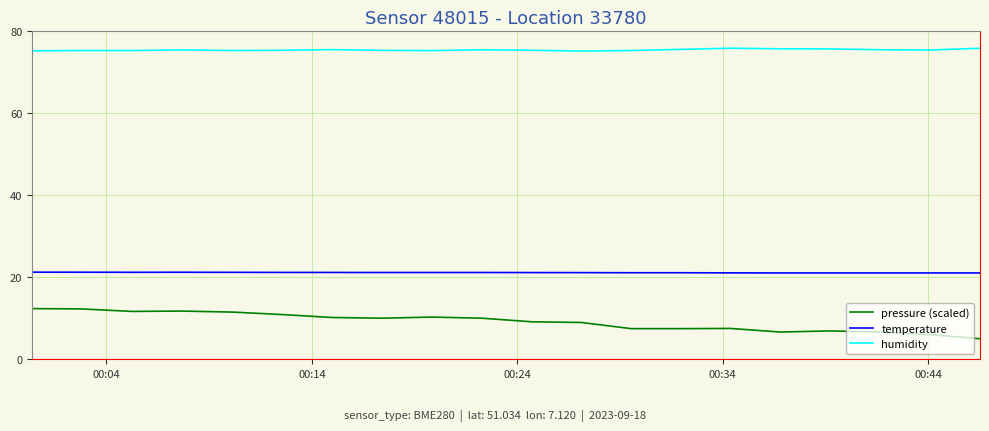

At how many categories does at least one series exceed 18?

20